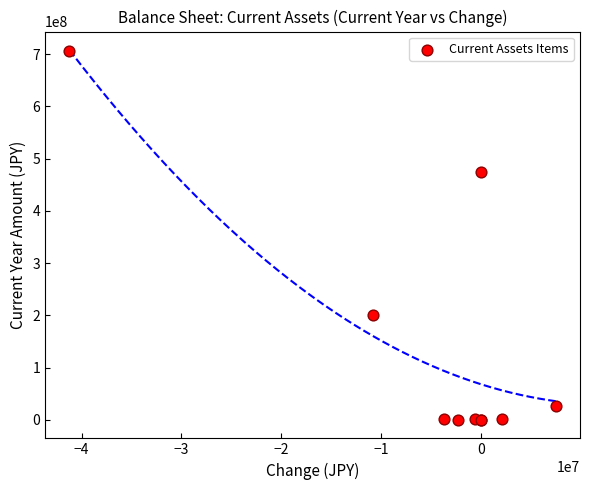

What Y value in the scatter plot is closest to 353260554?

473618991